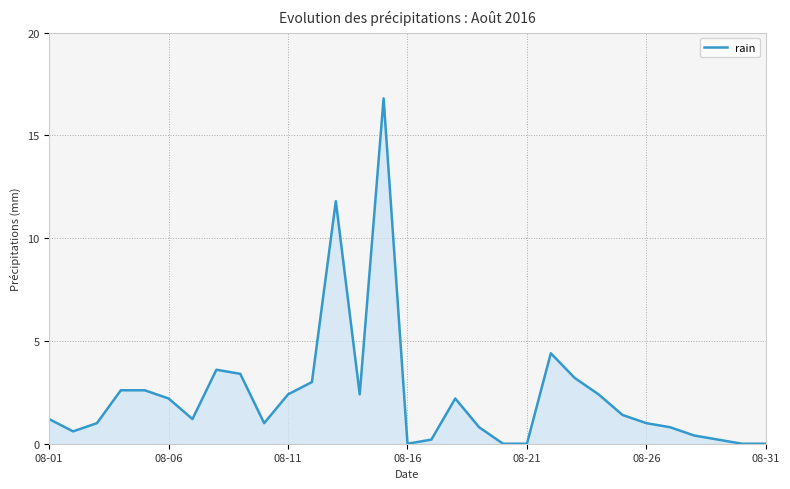

What is the difference between the maximum and minimum values?

16.8